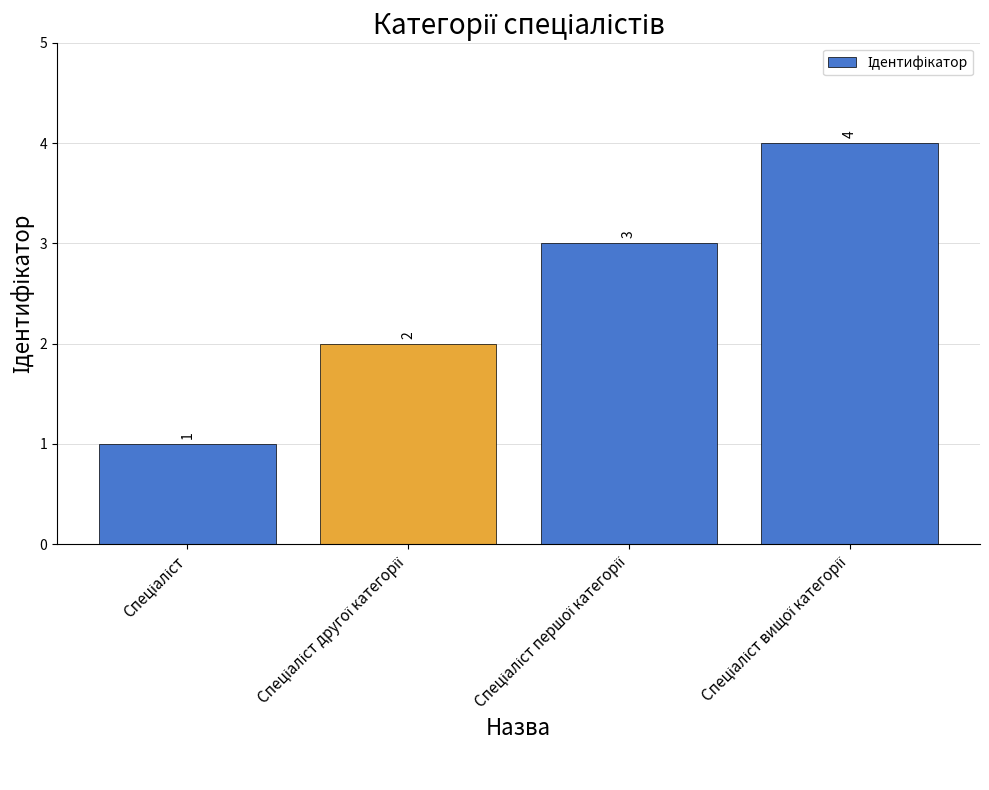

What is the minimum value shown in the chart?

1